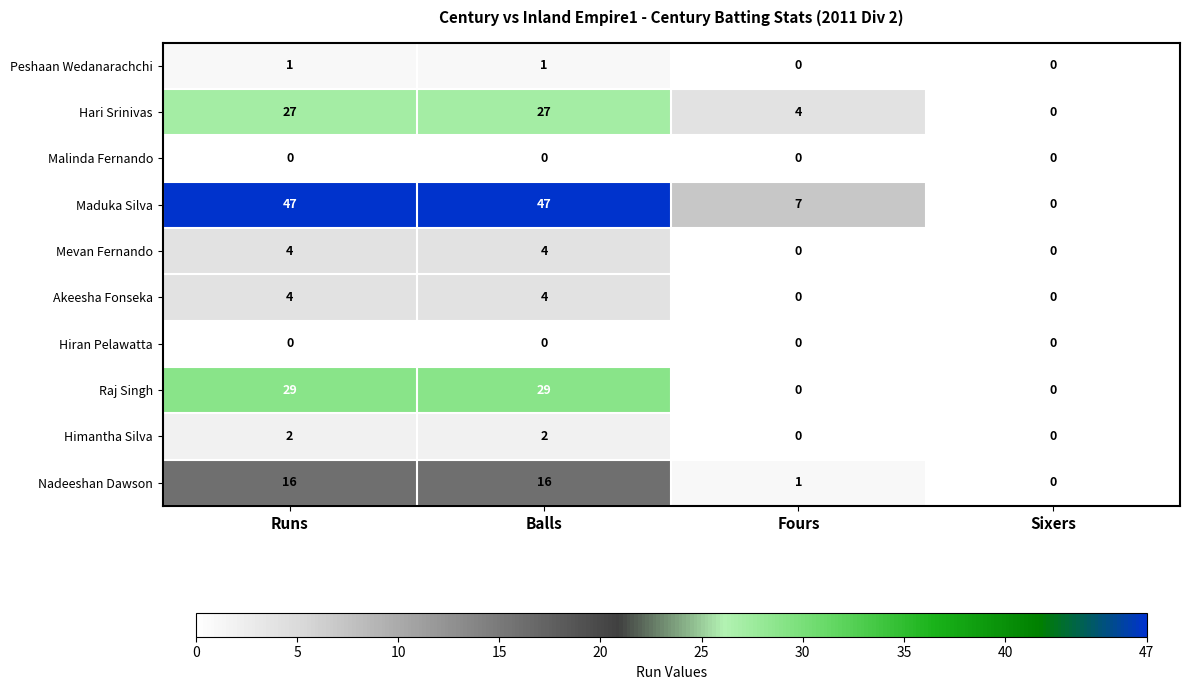

True or false: Hari Srinivas has a value of 27 at Balls.

True